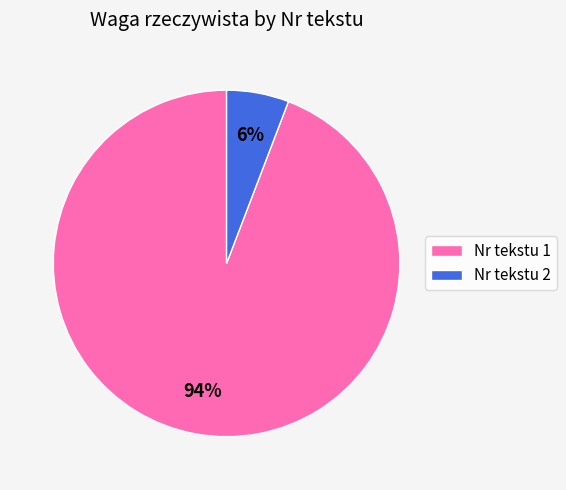

Which has a higher value, Nr tekstu 1 or Nr tekstu 2?

Nr tekstu 1